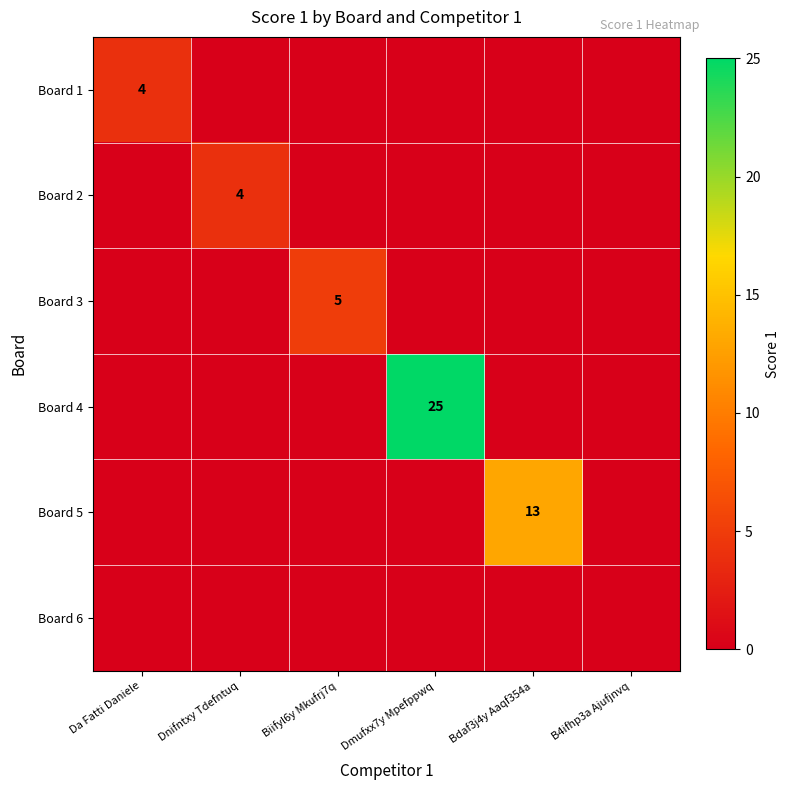

At which category is the sum across all series the highest?

Dmufxx7y Mpefppwq